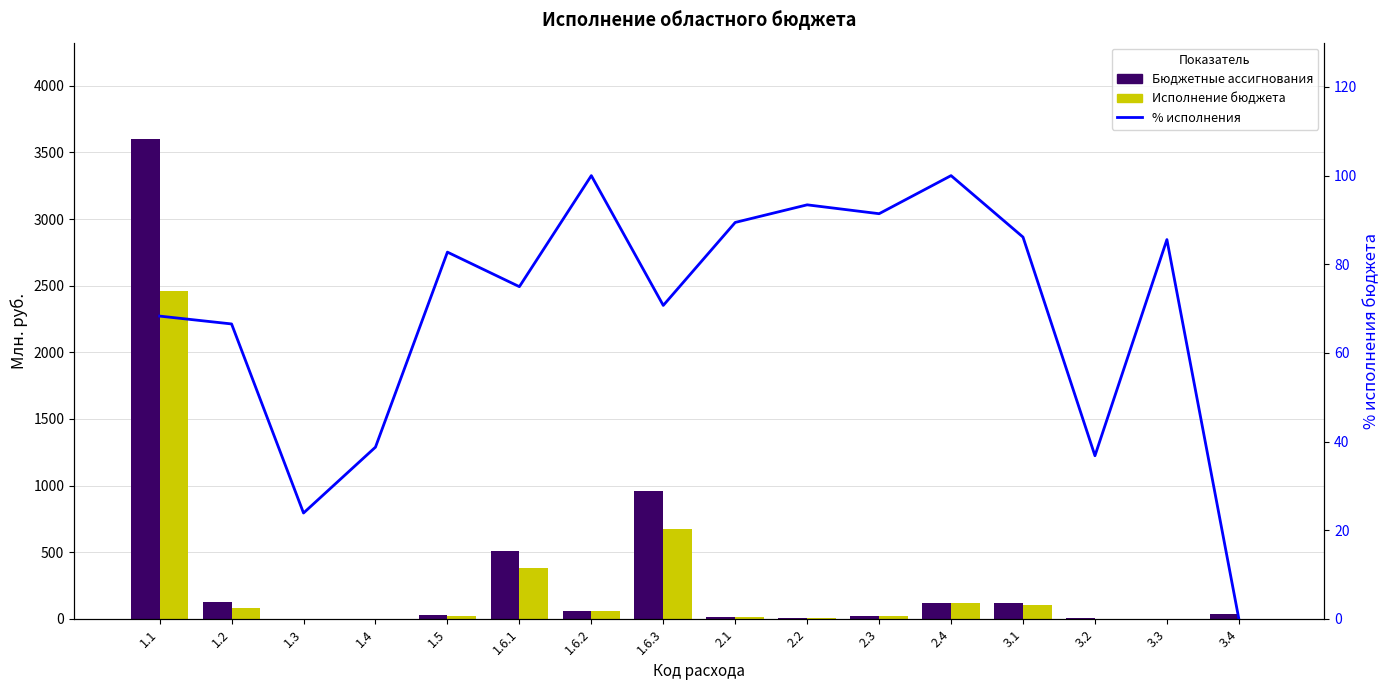

How many groups of bars are there?

16